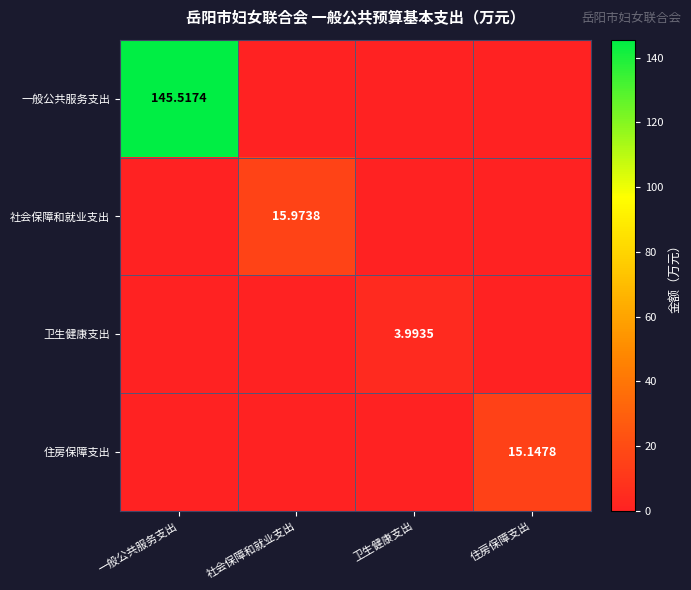

Is the value of 卫生健康支出 at 卫生健康支出 greater than the value of 社会保障和就业支出 at 社会保障和就业支出?

No